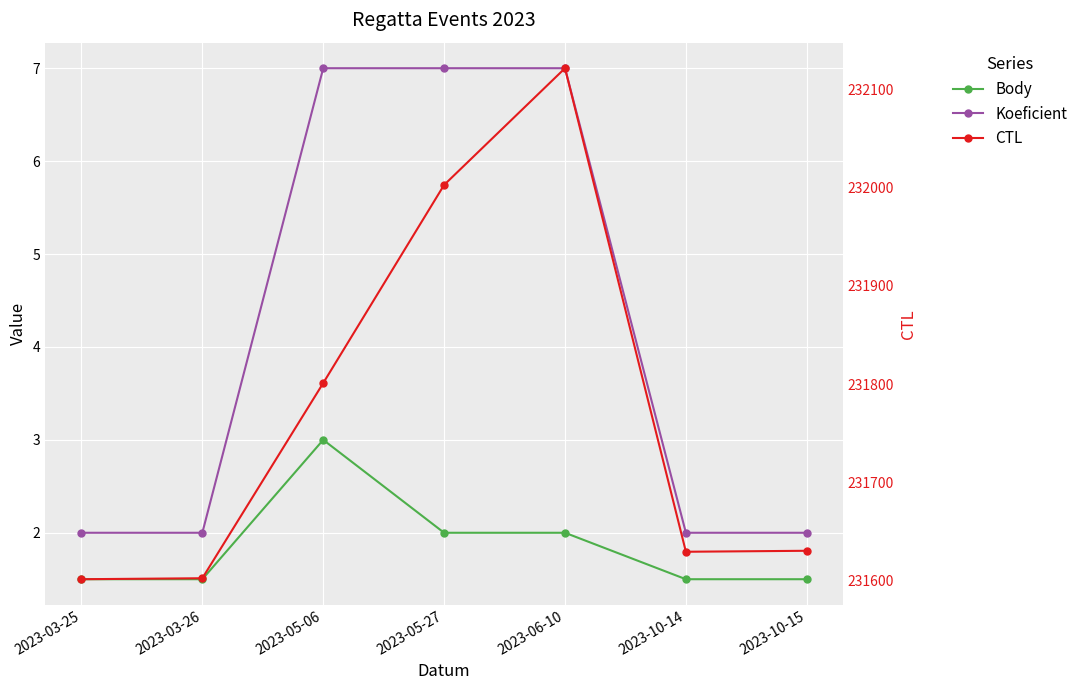

What is the difference between the highest and lowest values at 2023-03-25?

231599.5